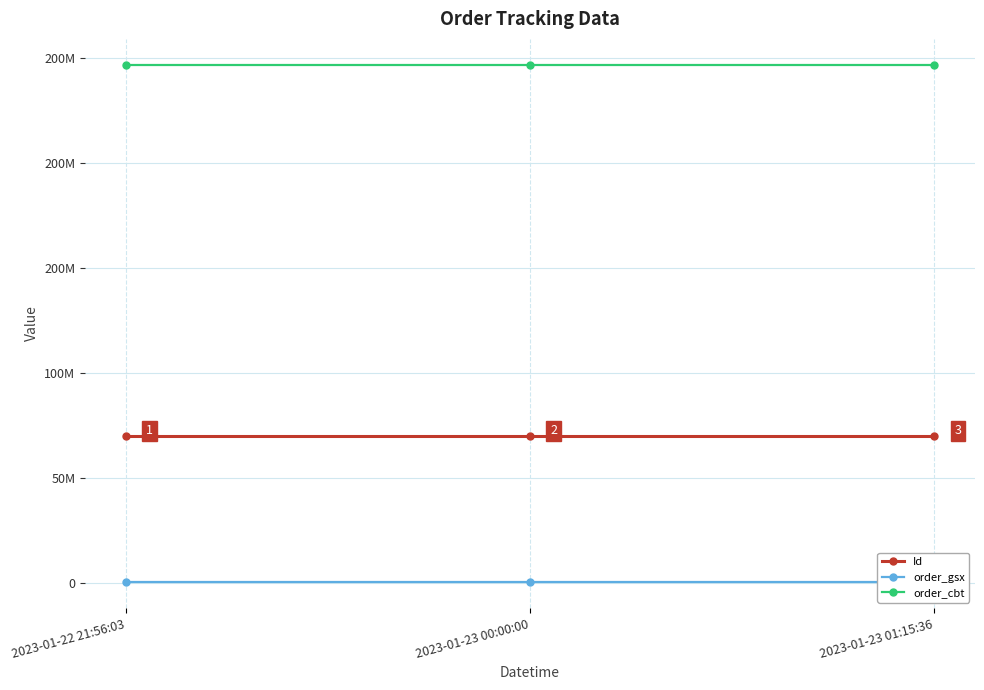

List the series in order of their peak value, lowest first.

order_gsx, Id, order_cbt